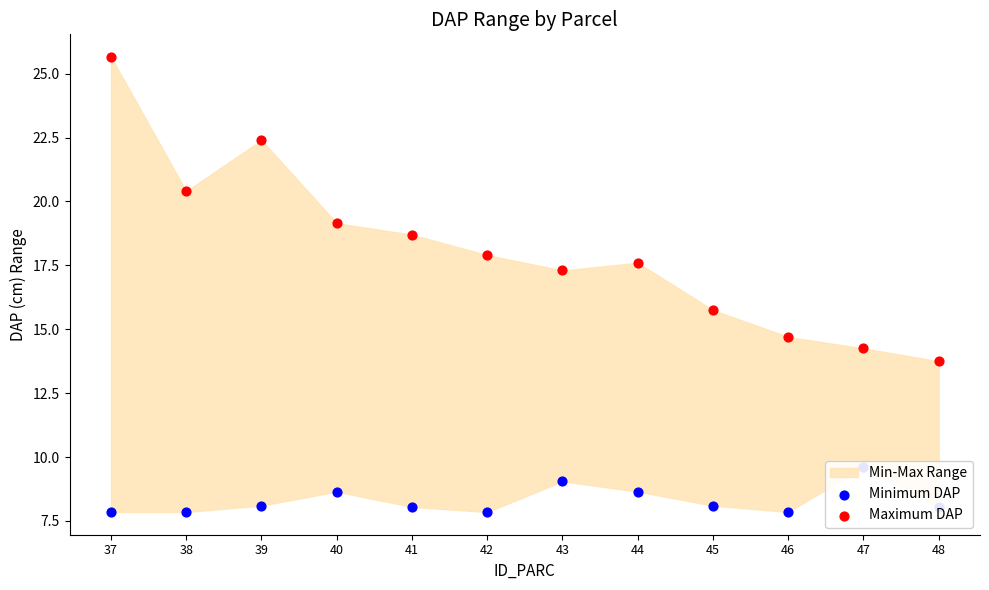

At which category is the sum across all series the highest?

37